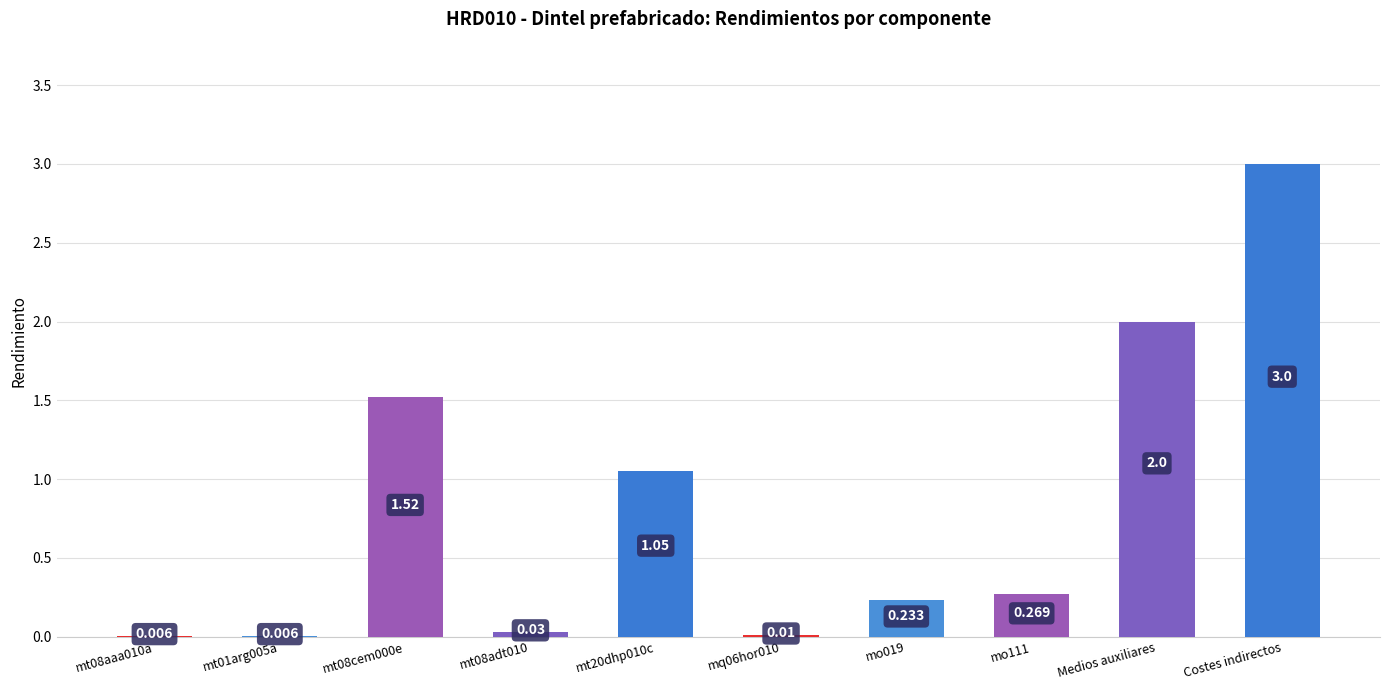

What is the value of the 7th bar from the left?

0.2